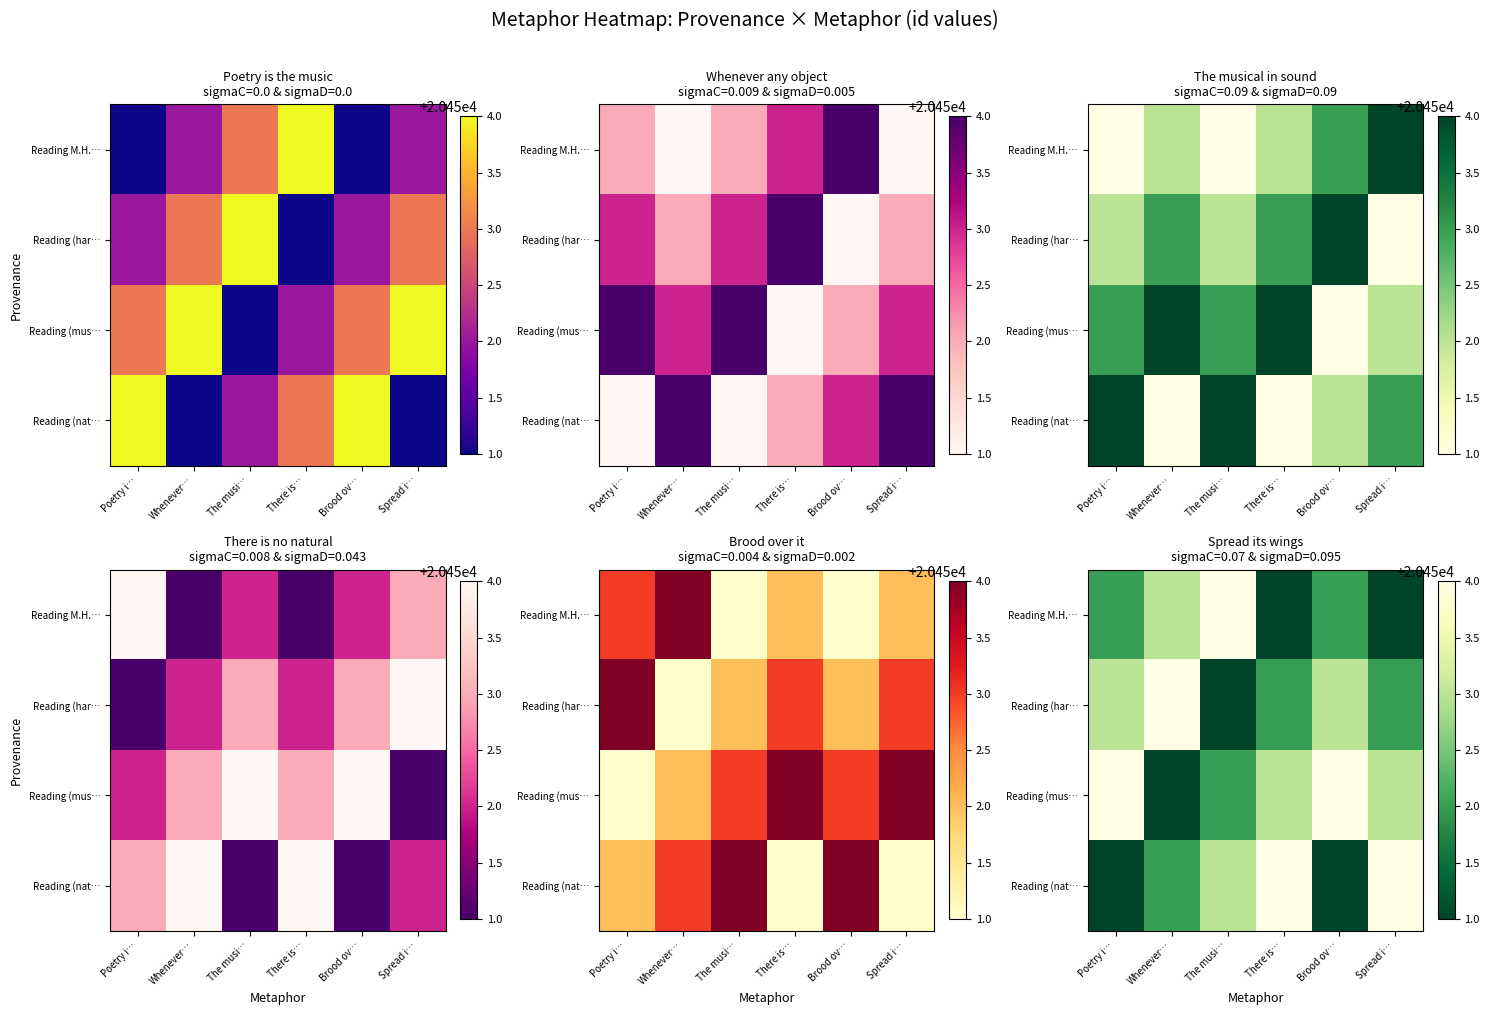

True or false: Reading (mus… has a value of 29159 at Whenever….

False